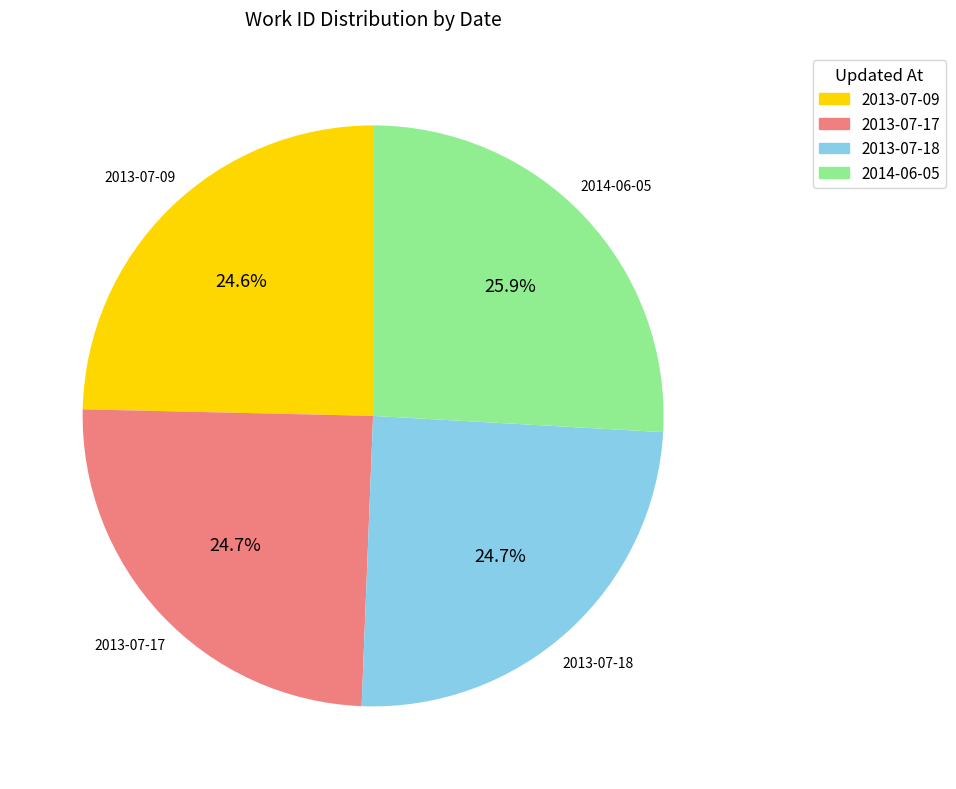

The 2014-06-05 slice represents 26% of the pie. True or false?

True